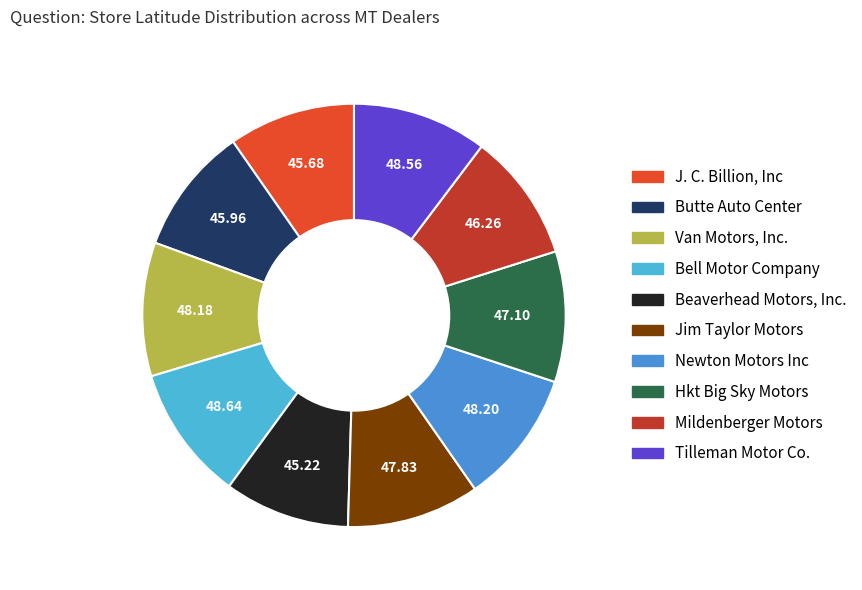

Count the number of slices in the pie.

10